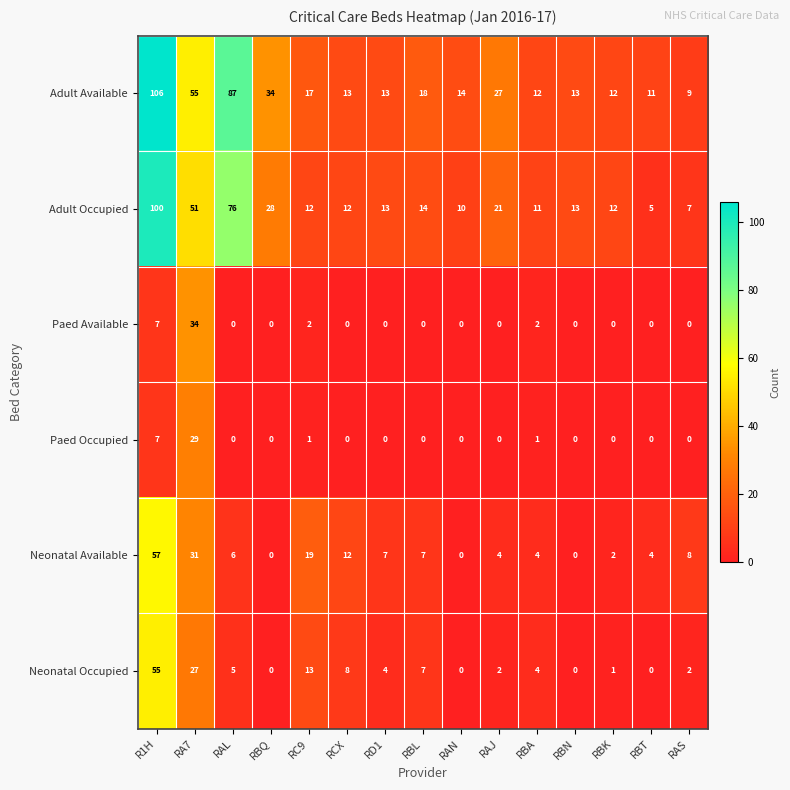

List the series in order of their peak value, highest first.

Adult Available, Adult Occupied, Neonatal Available, Neonatal Occupied, Paed Available, Paed Occupied